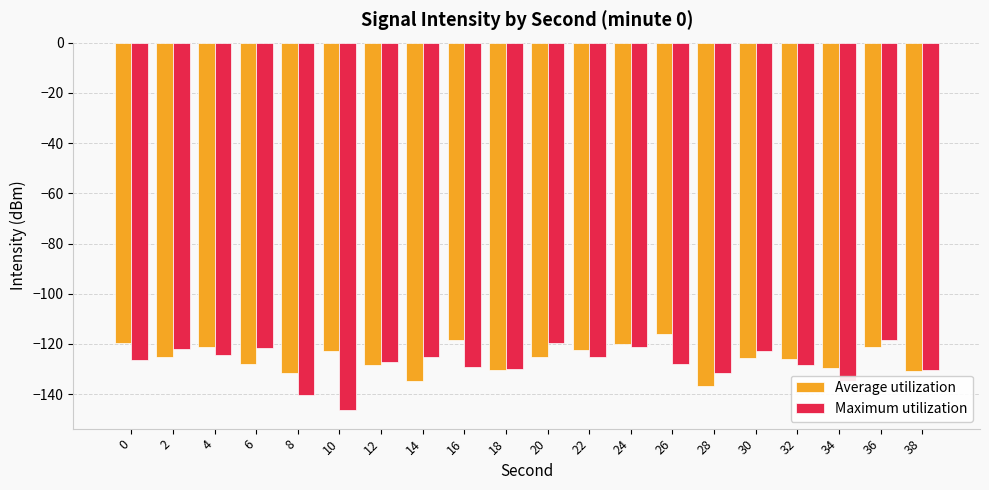

How many bars are there in total?

40